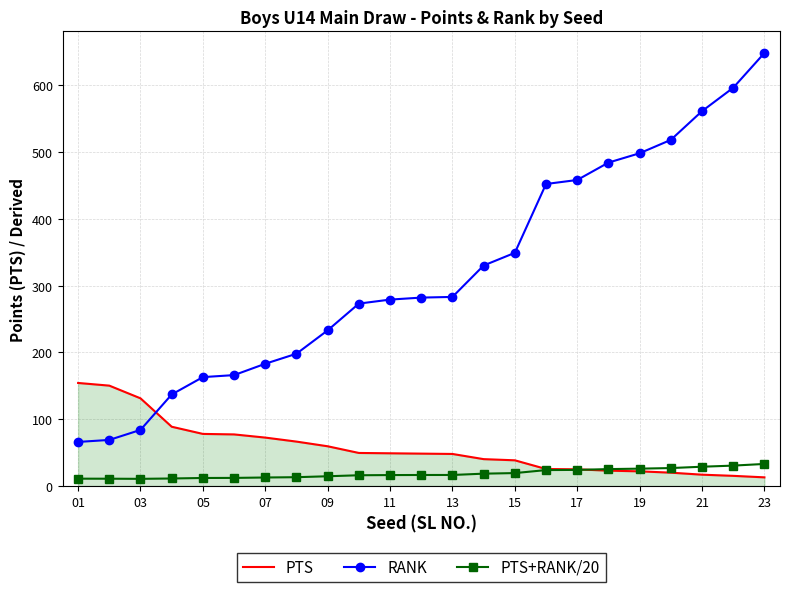

Which series has the largest total across all categories?

RANK